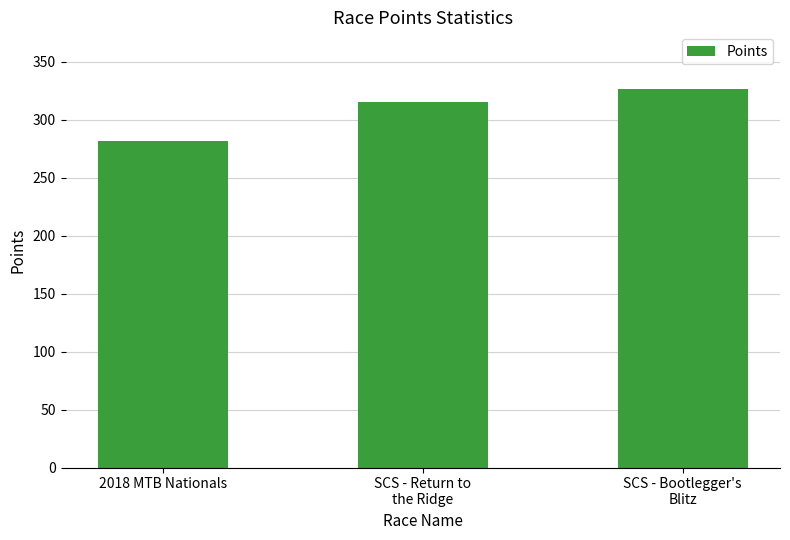

What is the approximate value at SCS - Return to
the Ridge?

315.1